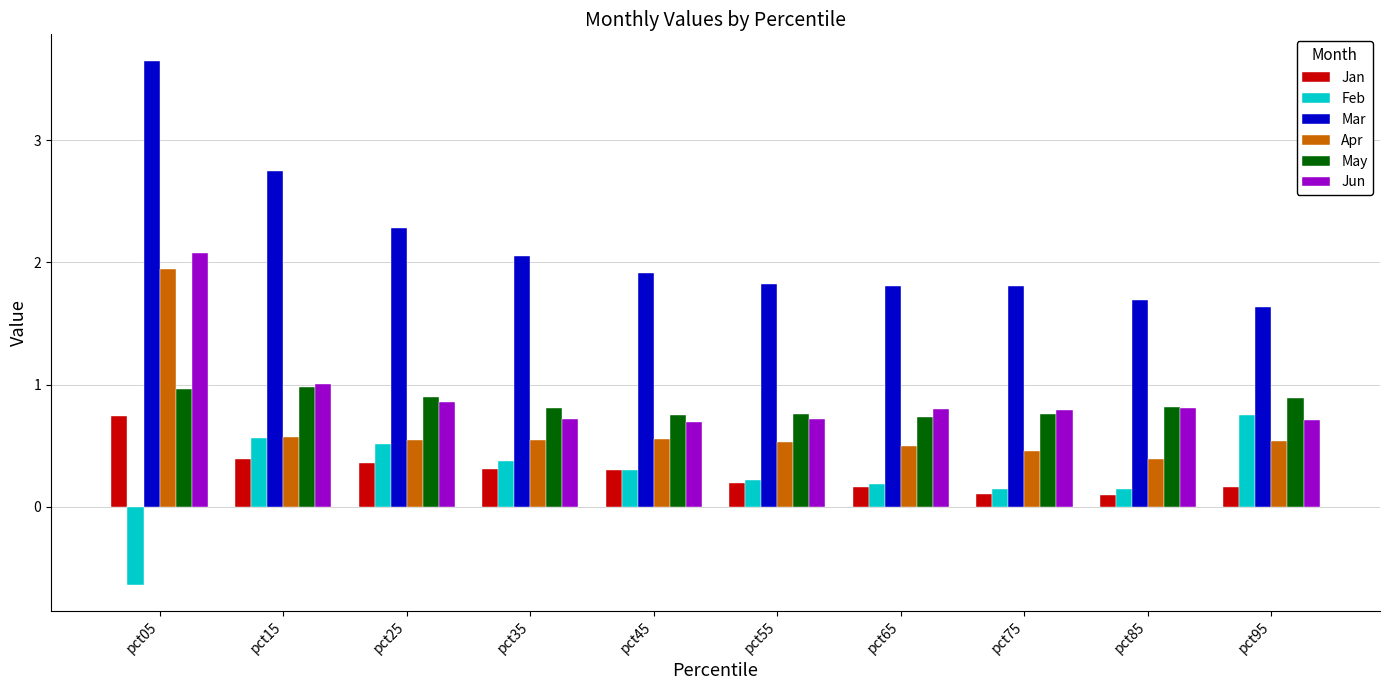

Which series has the widest spread of values?

Mar